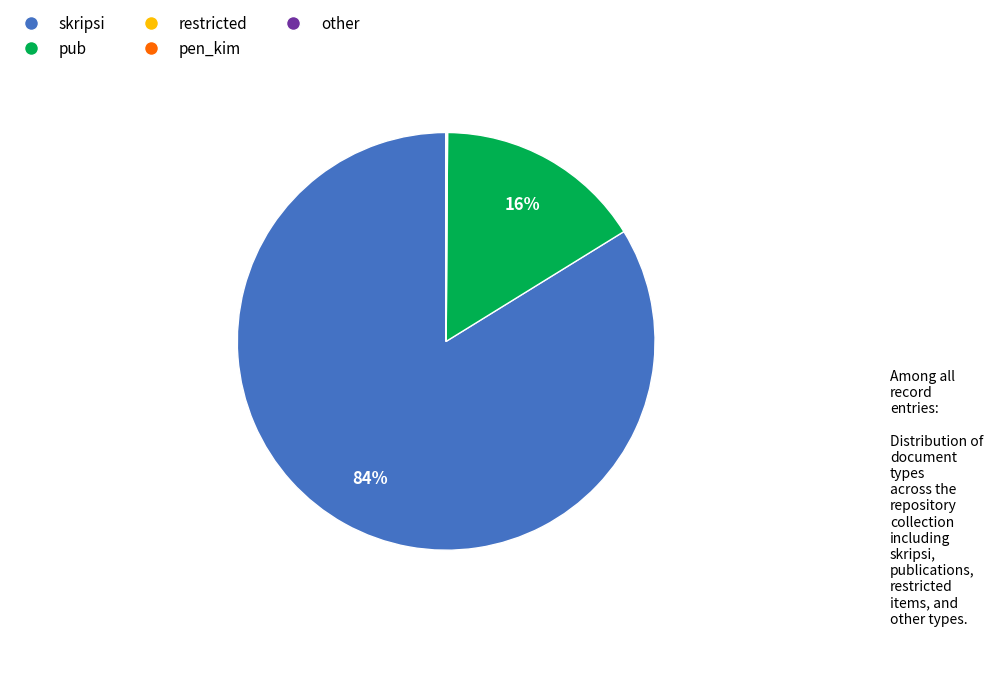

Which slice is the largest?

skripsi